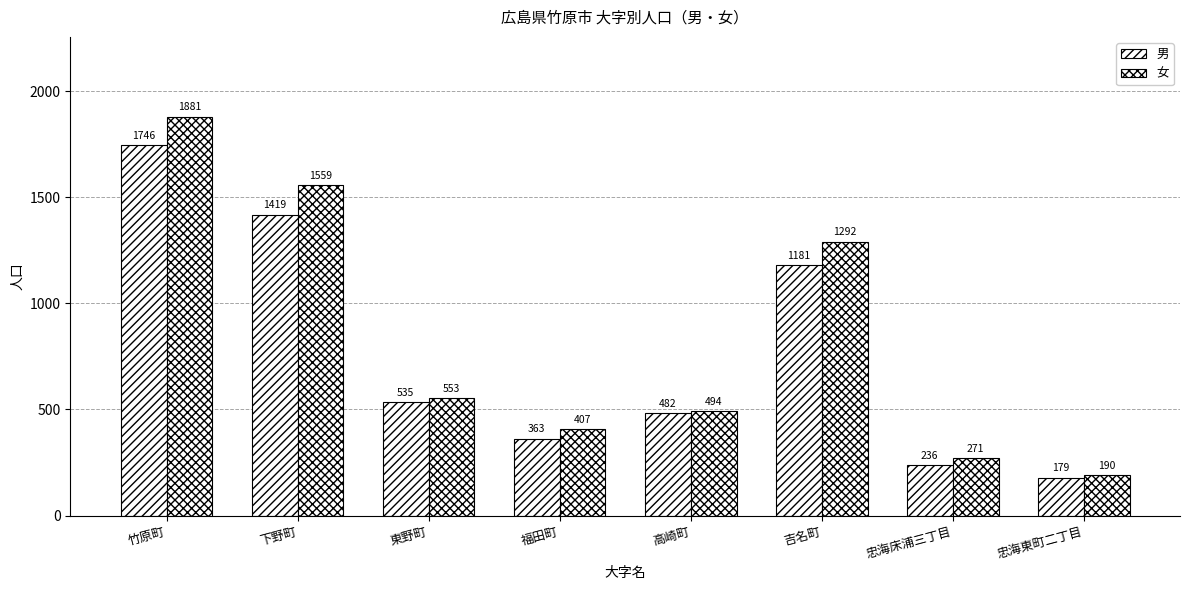

What is the greatest value displayed?

1881